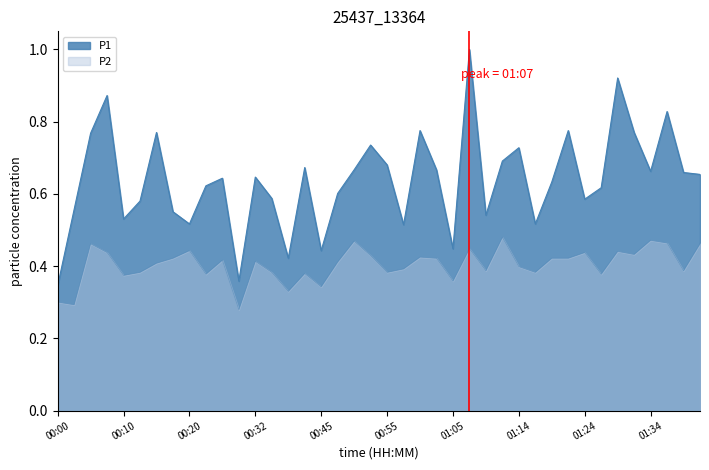

Does the chart have visible grid lines?

No